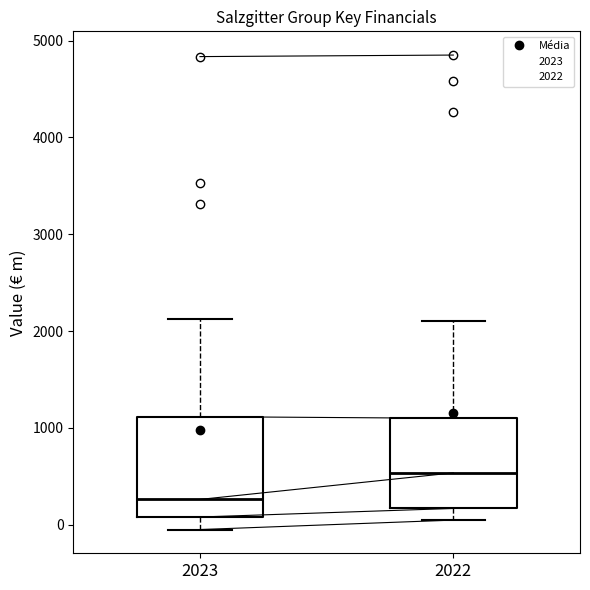

Comparing the boxes themselves (not the whiskers), which one is the tallest?

2023